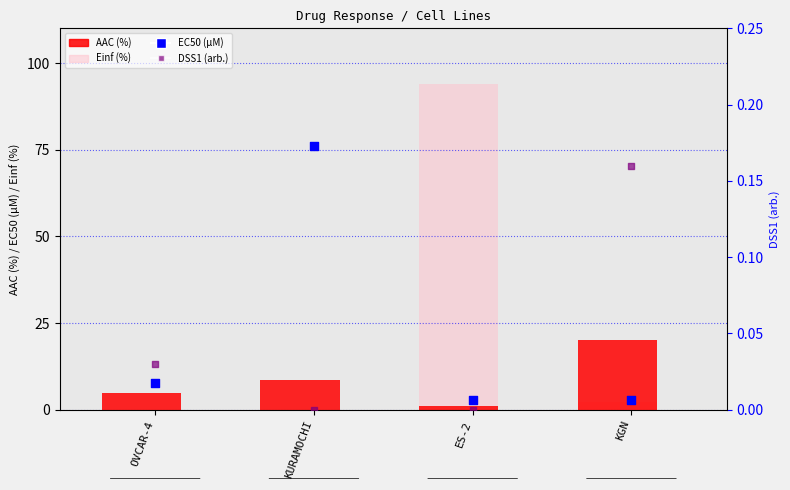

Which series has the largest Y range (max minus min)?

Einf (%)